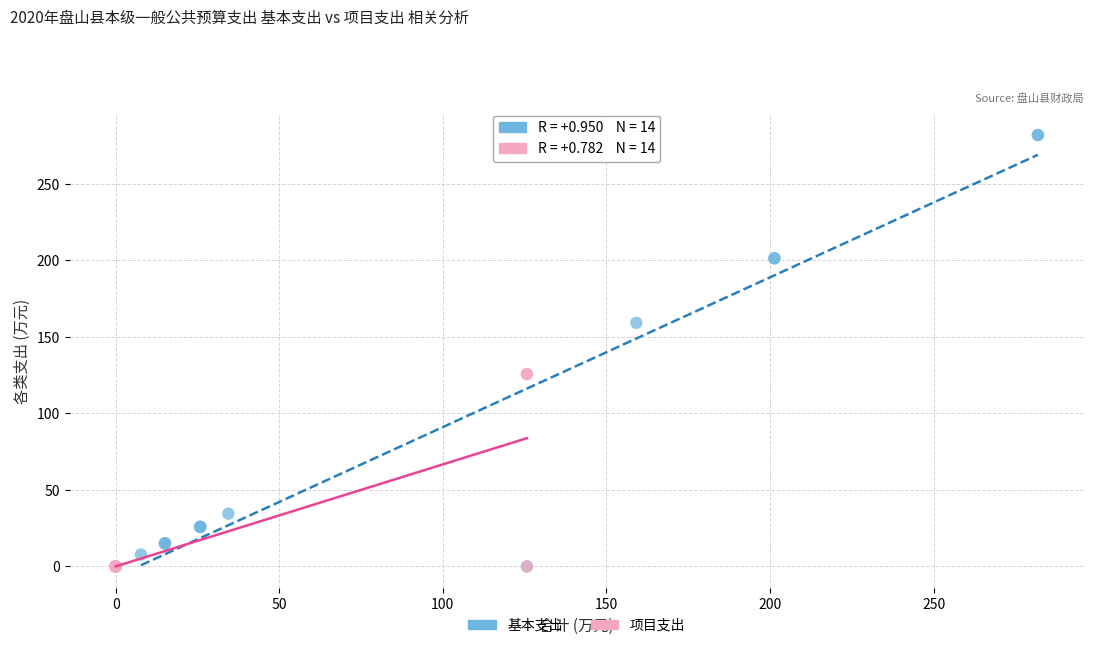

Which series reaches the maximum Y coordinate?

基本支出